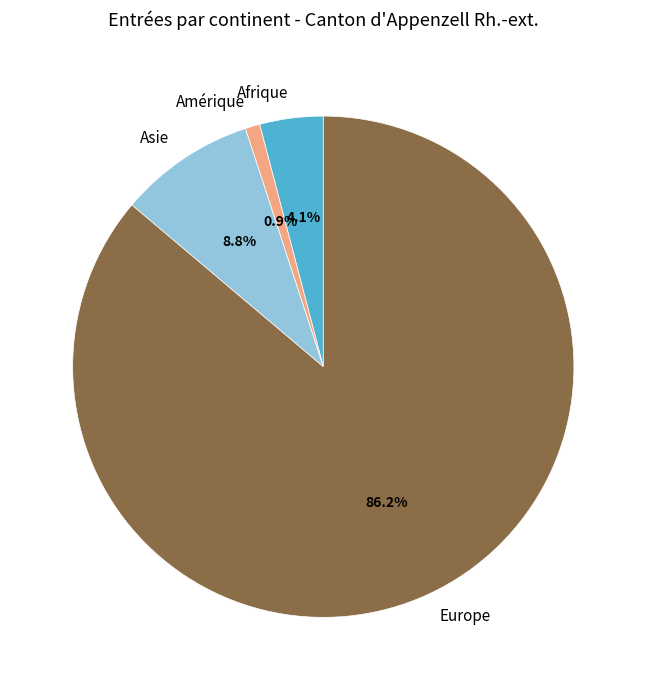

What is the total percentage of Afrique and Amérique?

5.0%